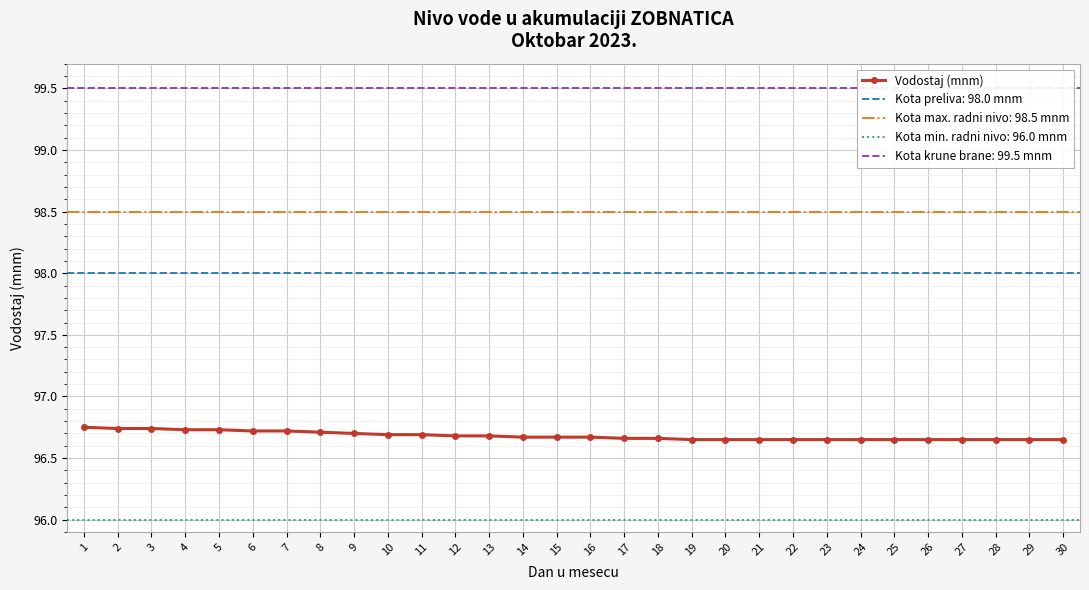

True or false: the data shows 65.8 at 15.

False